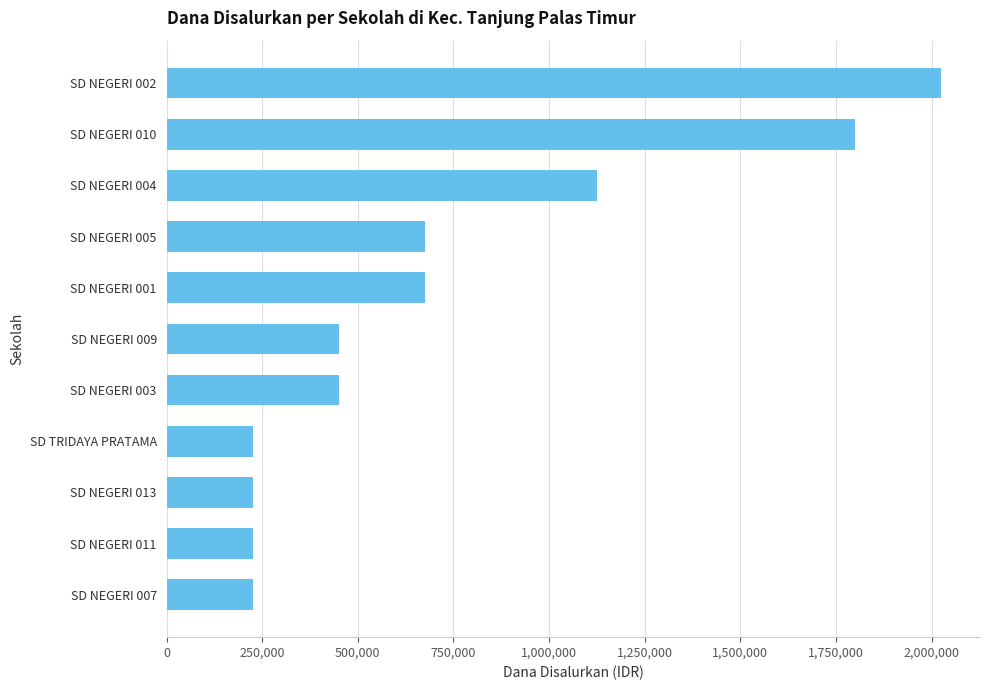

Is it true that the value at SD NEGERI 013 is 225000?

True